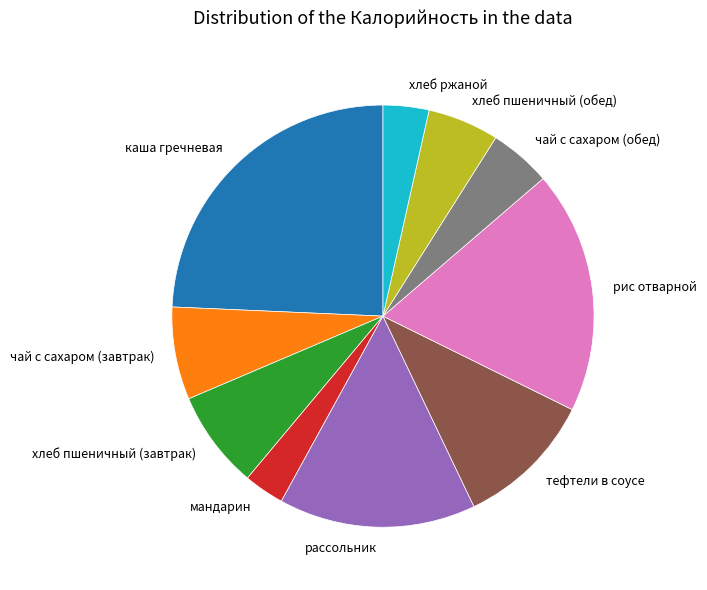

True or false: рис отварной accounts for 13% of the total.

False